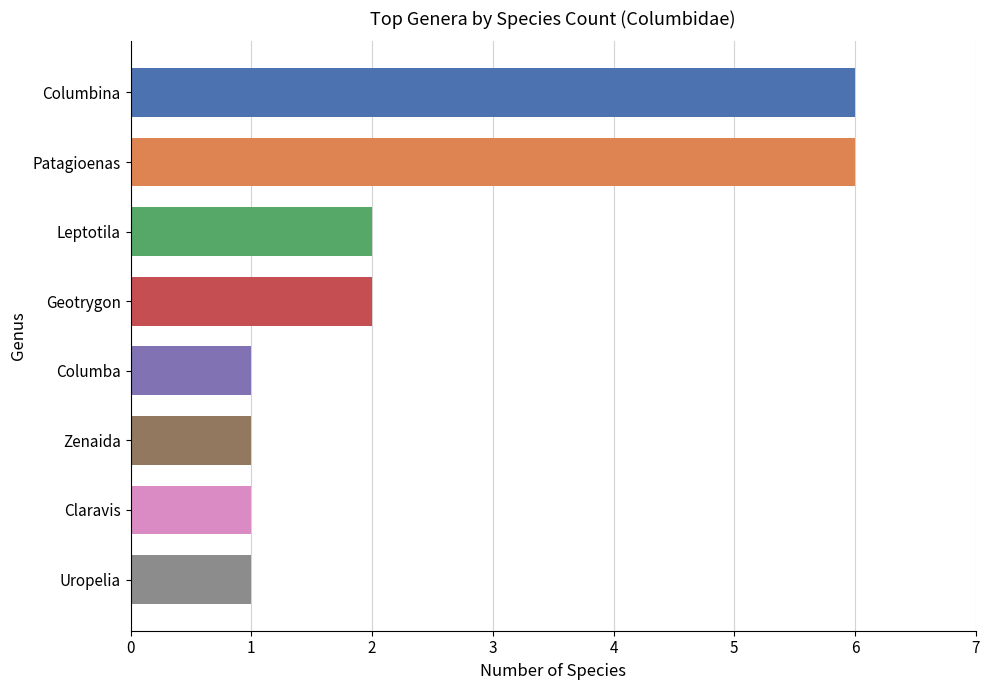

What is the difference between the second highest and minimum values?

5